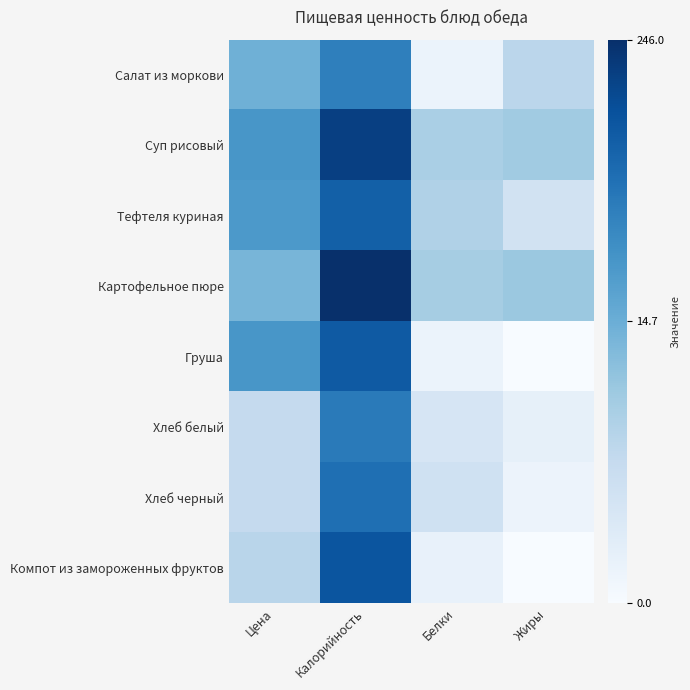

Between Белки and Калорийность, which is larger?

Калорийность